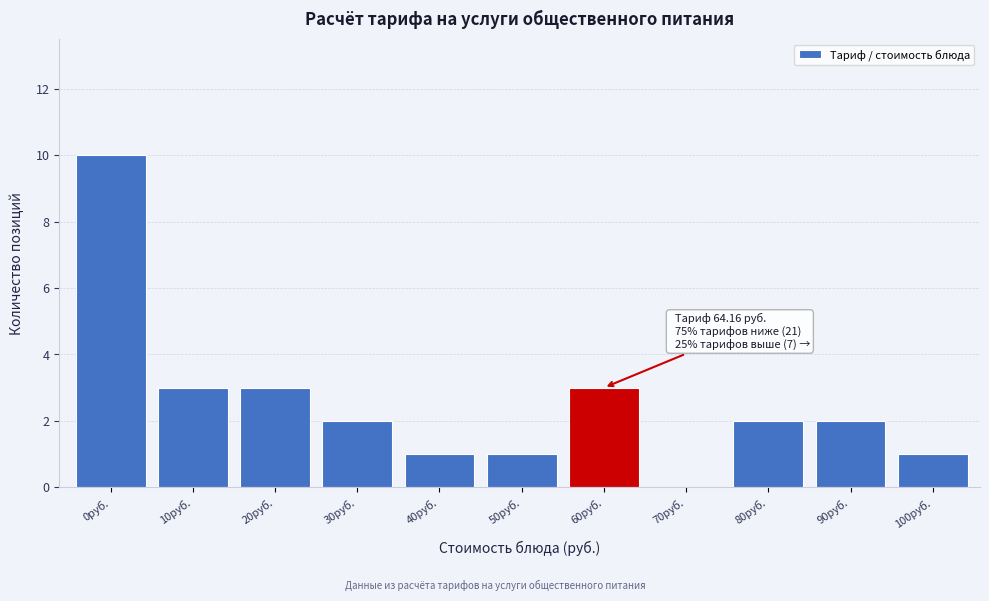

Reading left to right, list all the values displayed in this chart.

0руб.=10	10руб.=3	20руб.=3	30руб.=2	40руб.=1	50руб.=1	60руб.=3	70руб.=0	80руб.=2	90руб.=2	100руб.=1